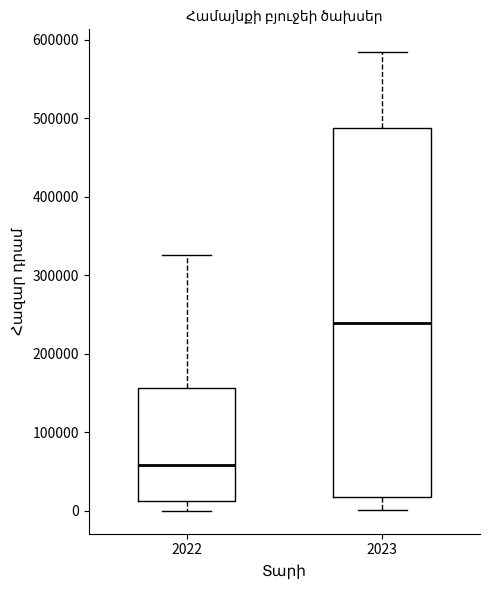

Which box's median line is the highest?

2023